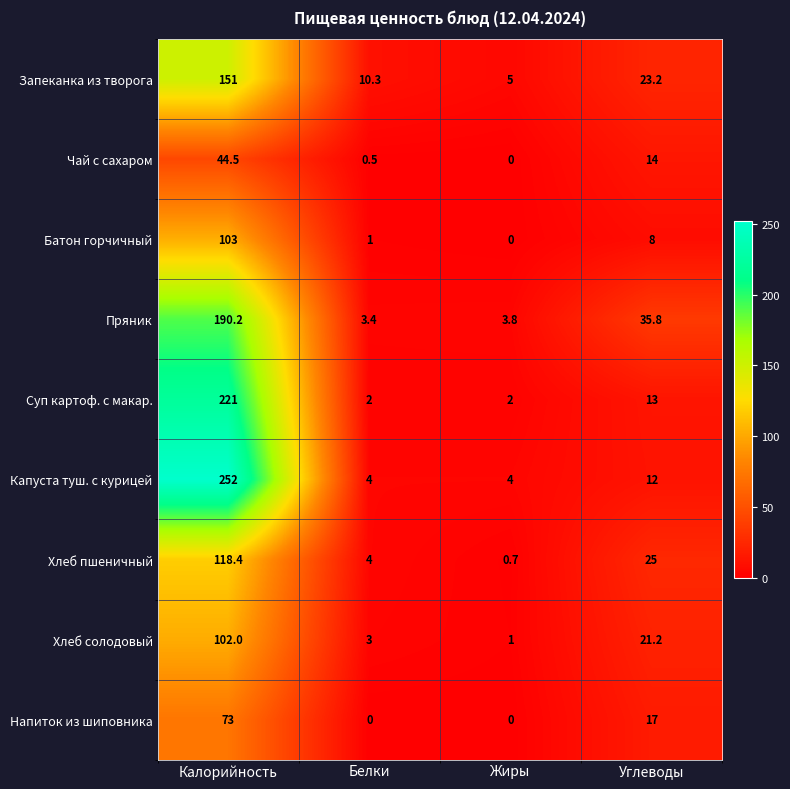

What is the difference between the second highest and second lowest values in the Хлеб пшеничный series?

21.0